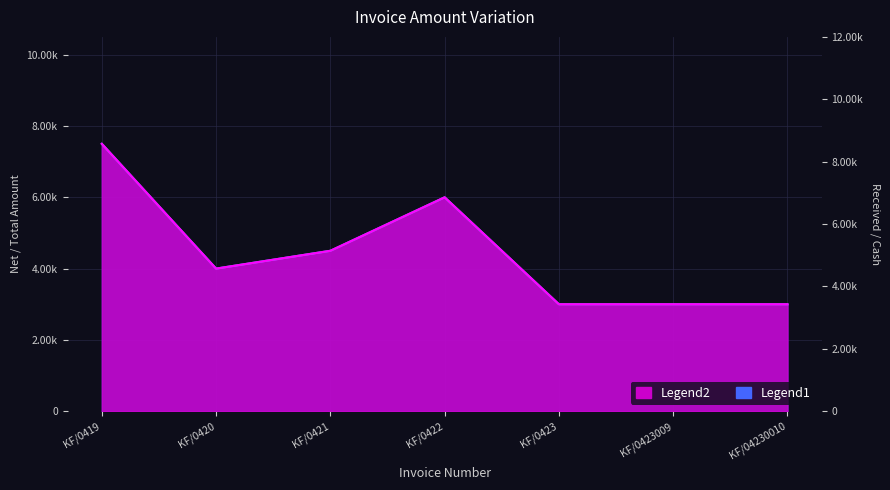

The value of Received Amount at KF/0421 is 6971. True or false?

False